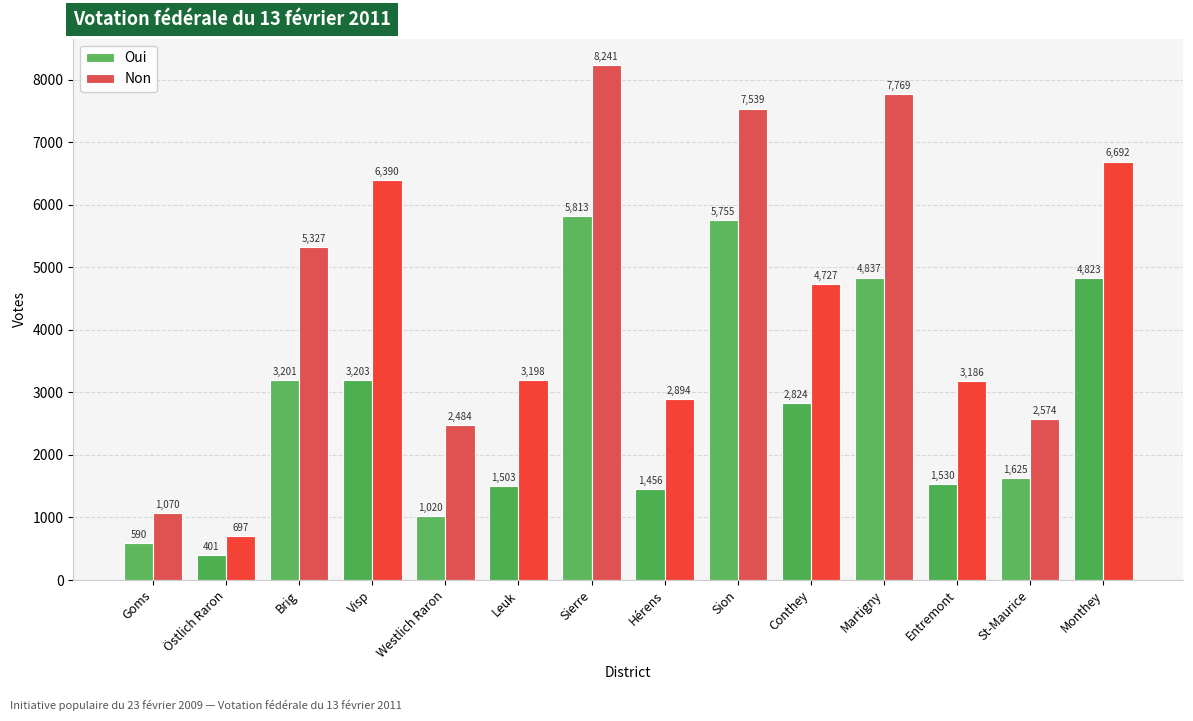

What is the value of the Oui bar at the 2nd from the left?

401